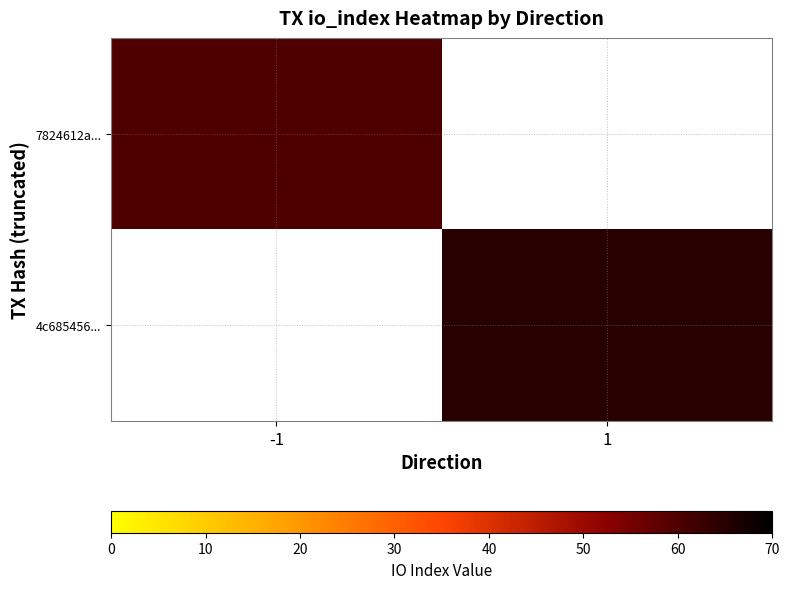

Is it true that 4c685456... equals 89.8 at 1?

False